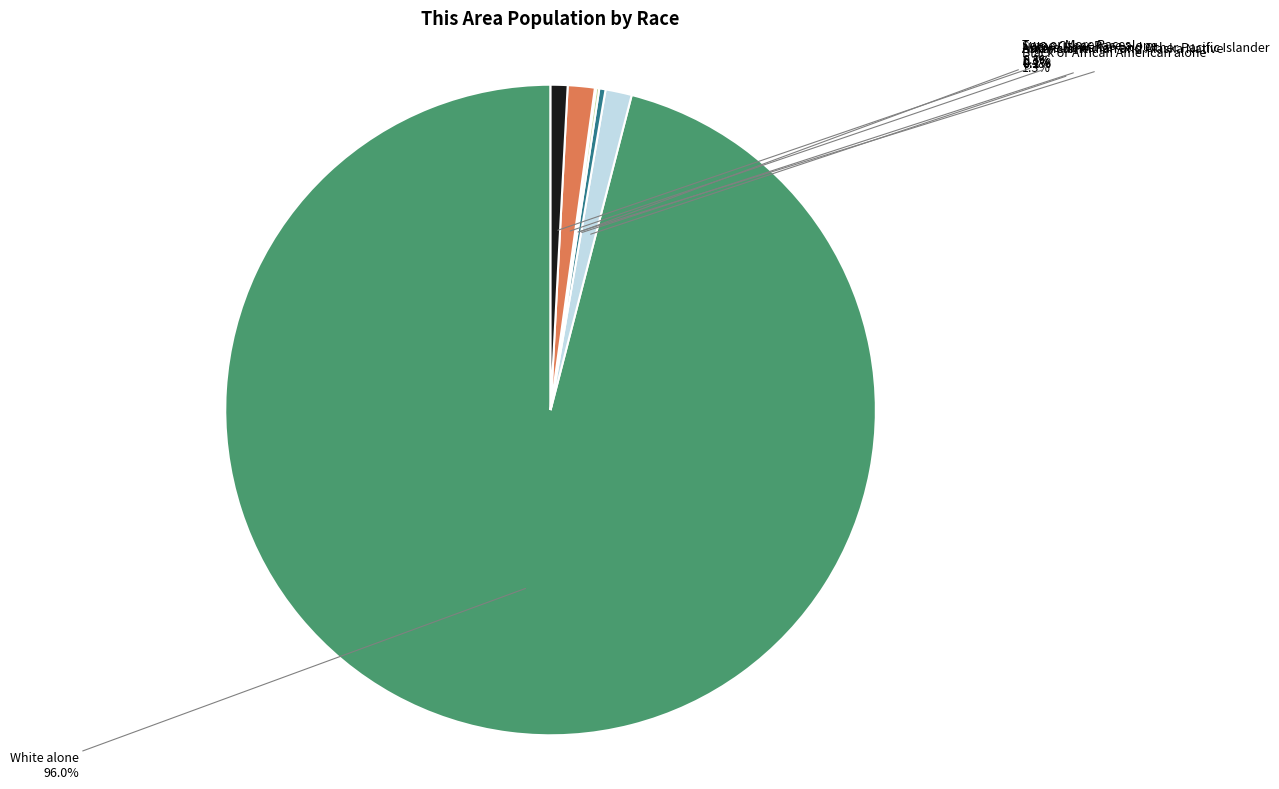

How much of the chart is everything except White alone?

4.0%